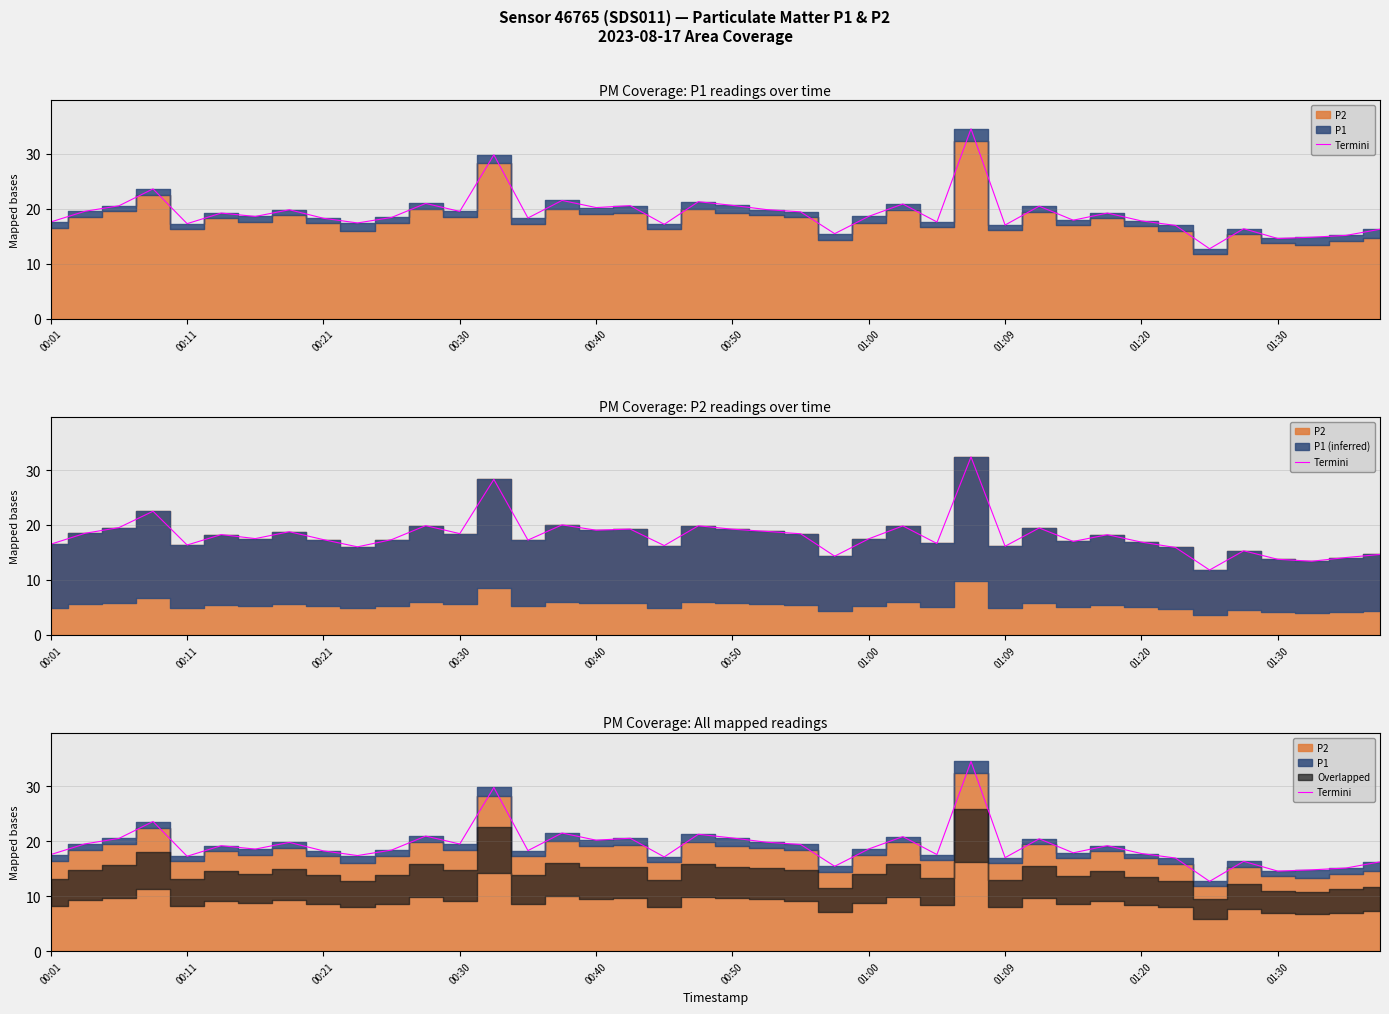

Reading left to right, extract all data points from this chart.

17.6	19.5	20.5	23.6	17.3	19.2	18.6	19.8	18.2	17.4	18.4	20.9	19.5	29.8	18.3	21.5	20.2	20.6	17.1	21.3	20.6	19.8	19.4	15.4	18.6	20.9	17.6	34.5	17.0	20.4	17.9	19.2	17.8	16.9	12.7	16.4	14.6	14.8	15.1	16.2